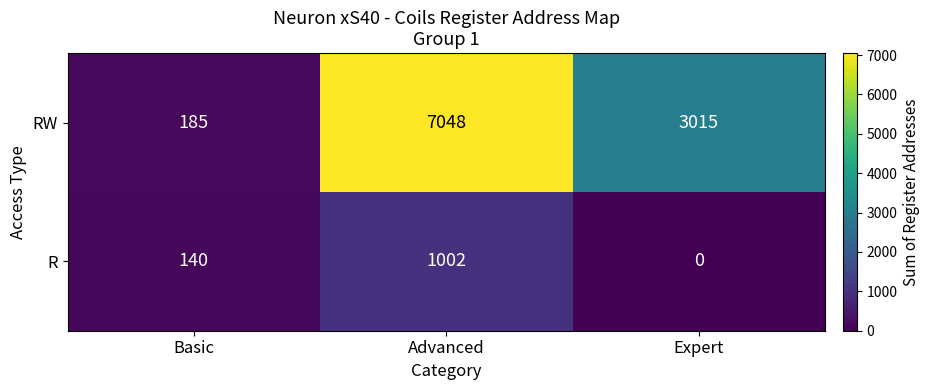

True or false: RW has a value of 94 at Basic.

False